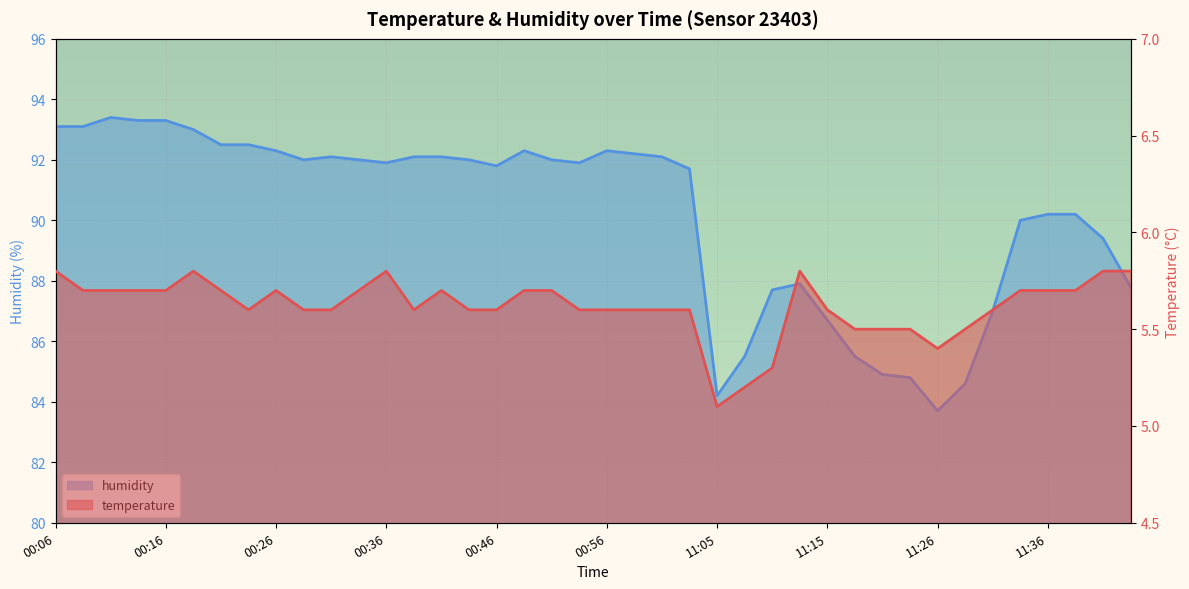

Where is humidity nearest to the value 88?

11:13